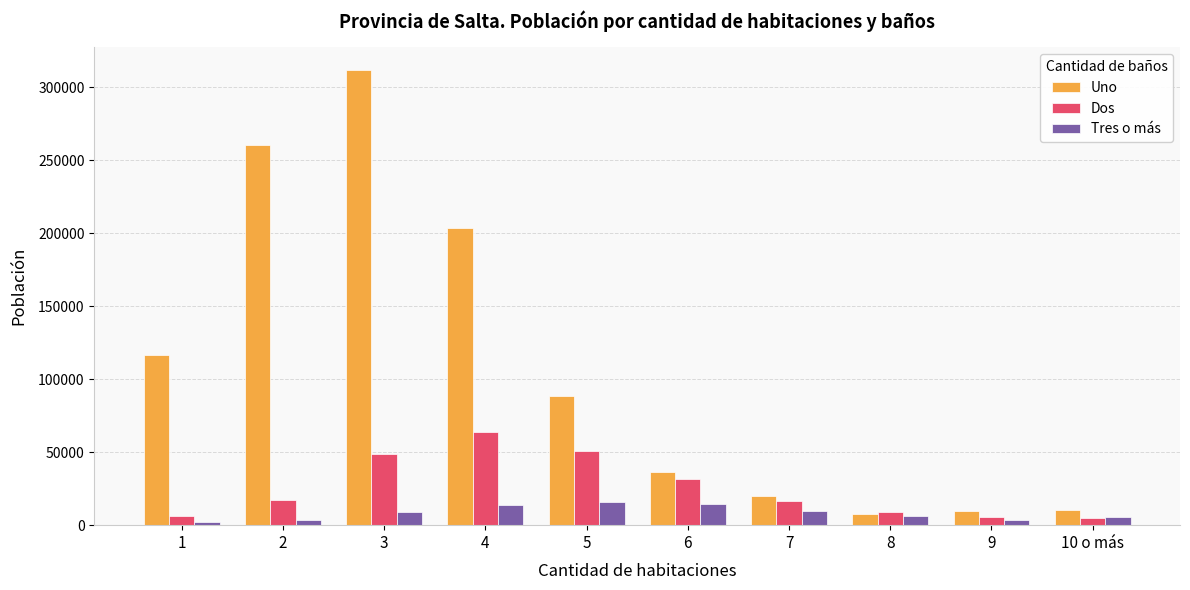

At which label is Uno closest to 159815?

1